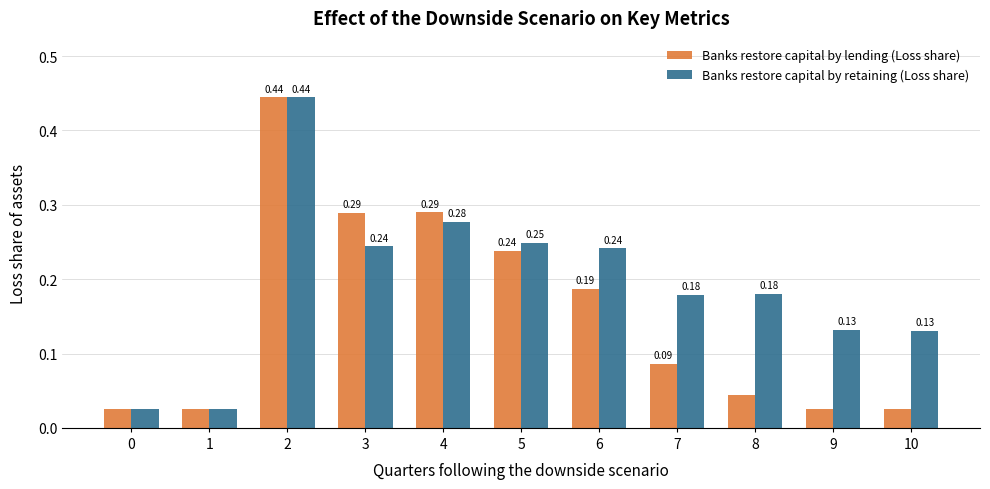

Between 3 and 9, which series saw the biggest shift?

Banks restore capital by lending (Loss share)